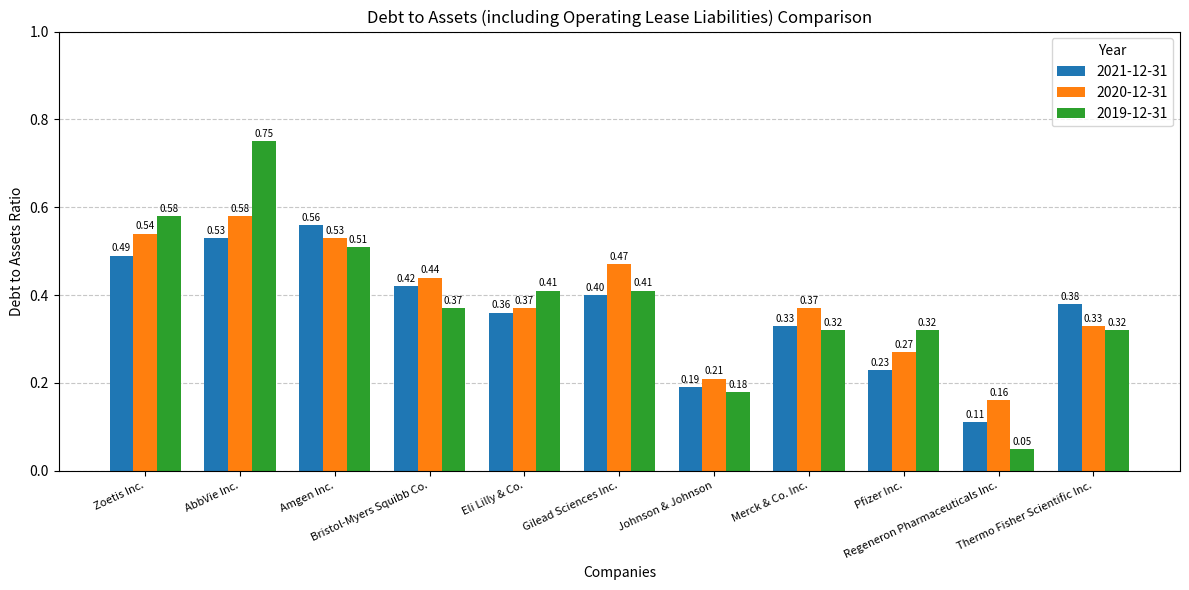

Which series has the widest spread of values?

2019-12-31